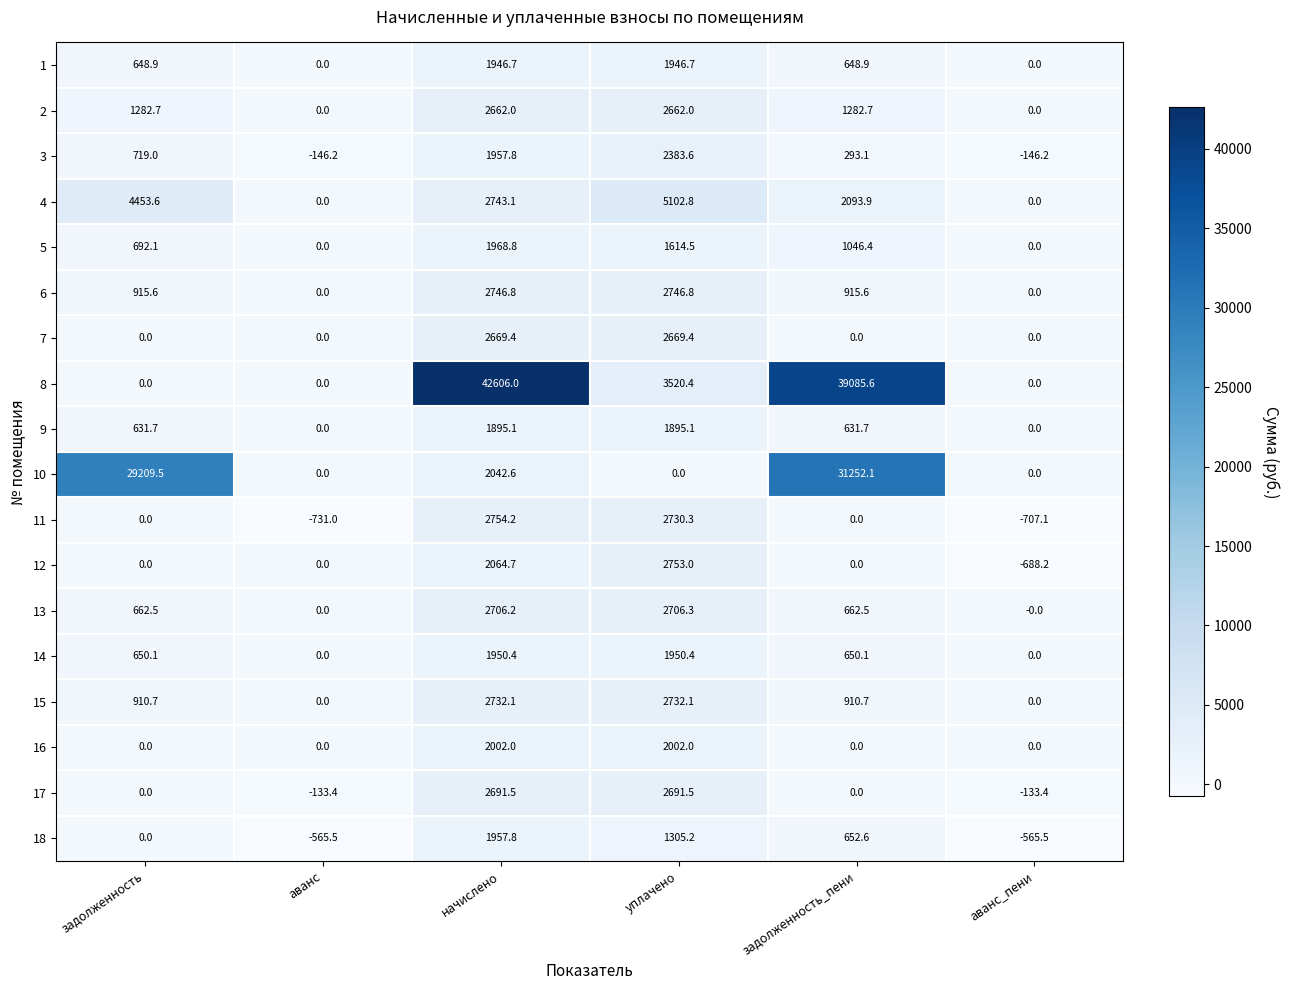

Between аванс and задолженность_пени, which series saw the biggest shift?

8